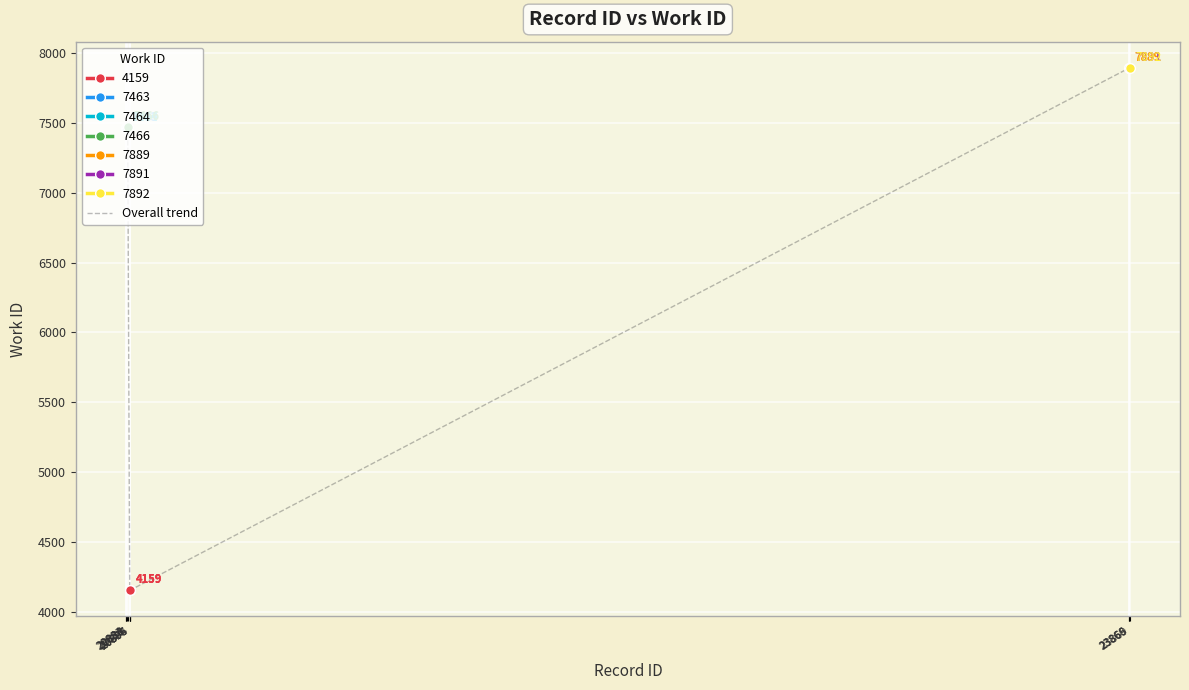

How many interior local peaks (higher than both neighbors) does the data have?

1